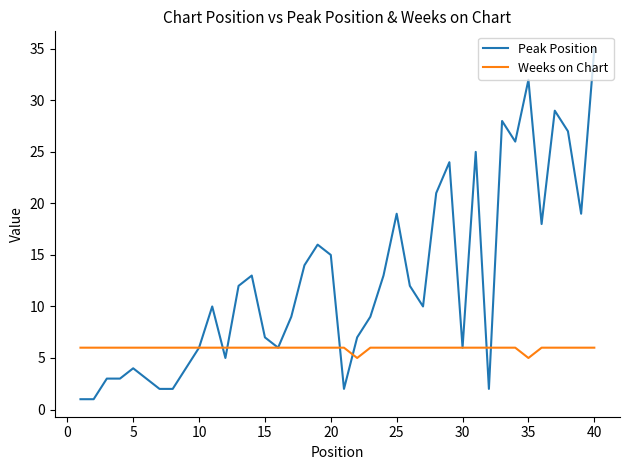

Which series has the widest spread of values?

Peak Position